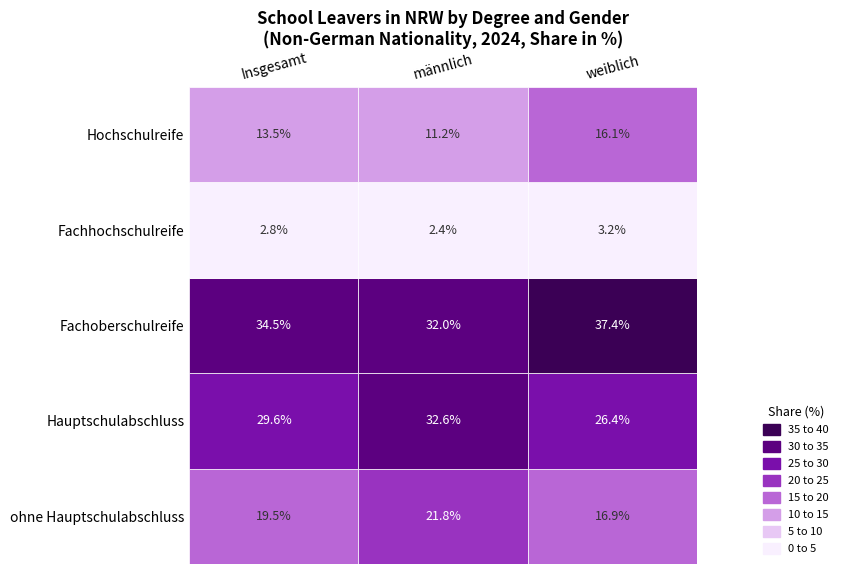

Reading left to right, extract all data points from this chart.

ohne Hauptschulabschluss: ohne Hauptschulabschluss=19.5	Hauptschulabschluss=21.8	Fachoberschulreife=16.9
Hauptschulabschluss: ohne Hauptschulabschluss=29.6	Hauptschulabschluss=32.6	Fachoberschulreife=26.4
Fachoberschulreife: ohne Hauptschulabschluss=34.5	Hauptschulabschluss=32.0	Fachoberschulreife=37.4
Fachhochschulreife: ohne Hauptschulabschluss=2.8	Hauptschulabschluss=2.4	Fachoberschulreife=3.2
Hochschulreife: ohne Hauptschulabschluss=13.5	Hauptschulabschluss=11.2	Fachoberschulreife=16.1